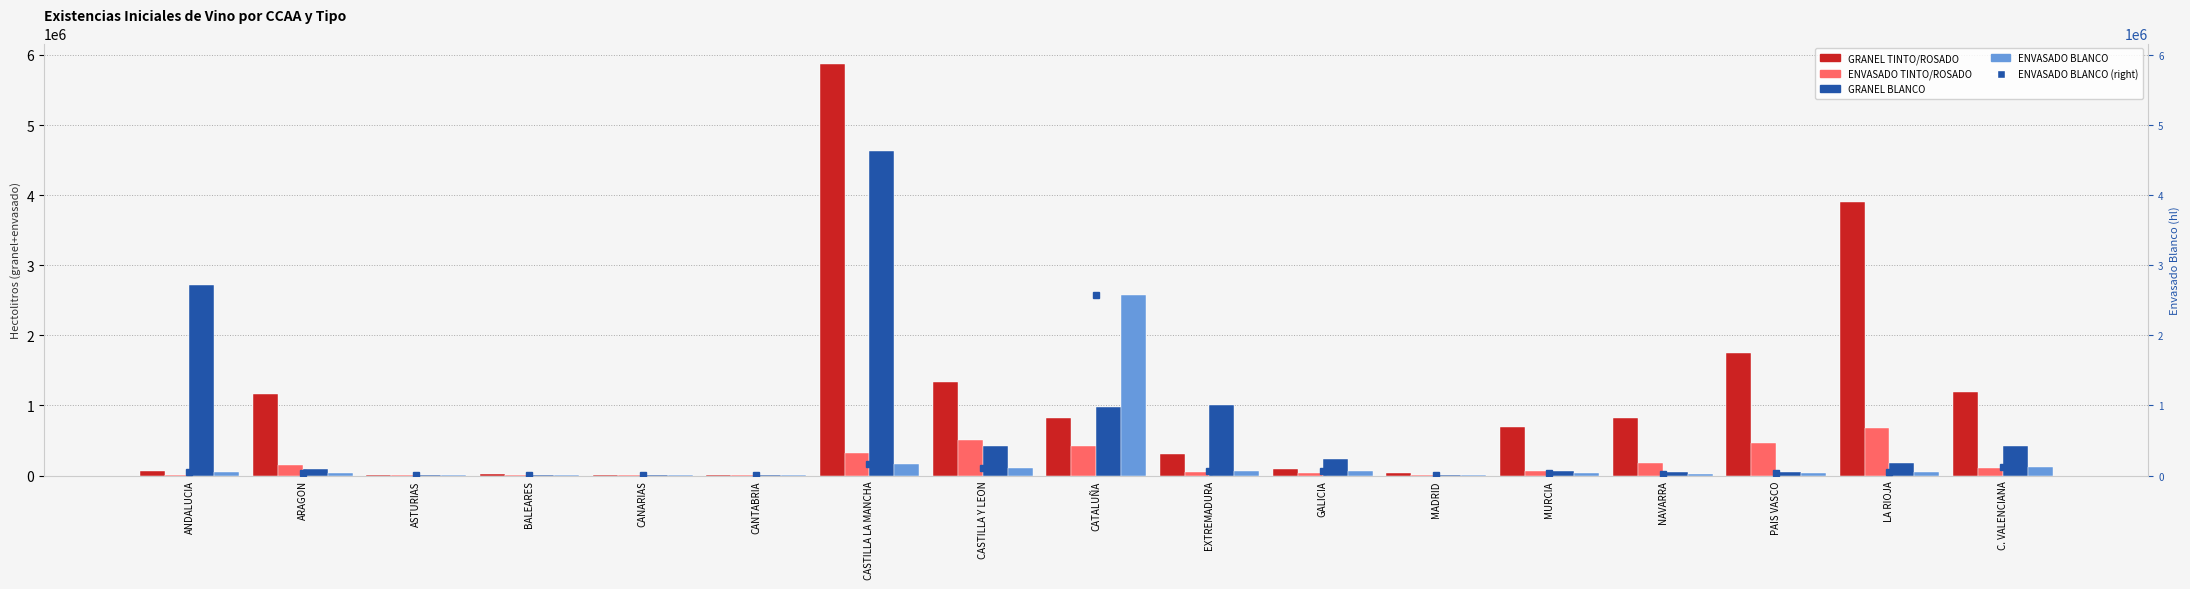

The value of ENVASADO BLANCO at PAIS VASCO is 36317. True or false?

True